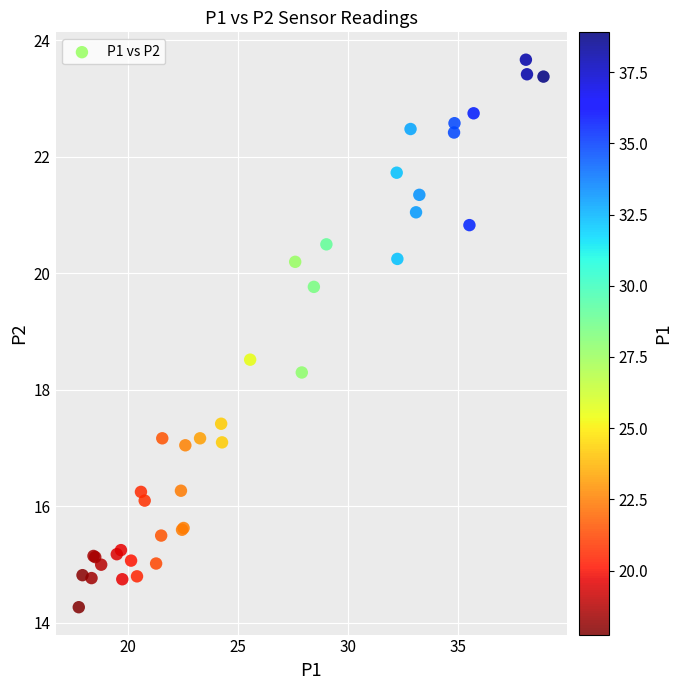

What Y value in the scatter plot is closest to 18?

18.3